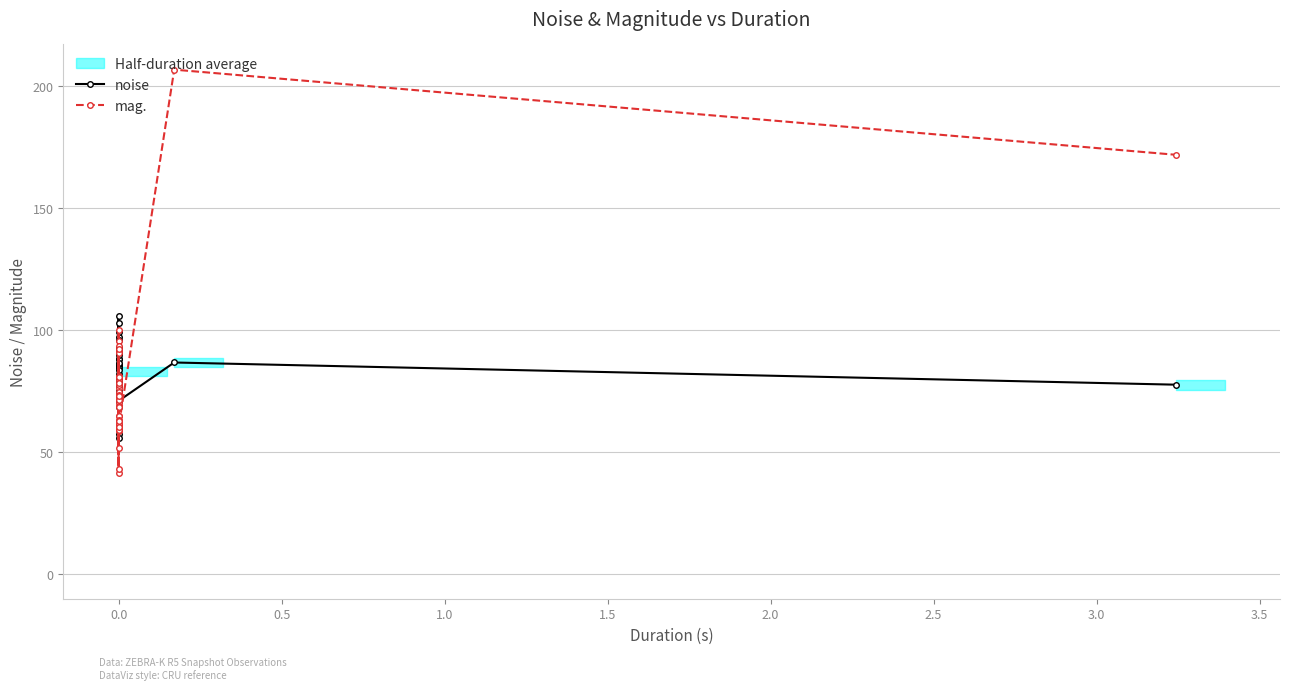

Does the chart display data point markers on the line(s)?

Yes